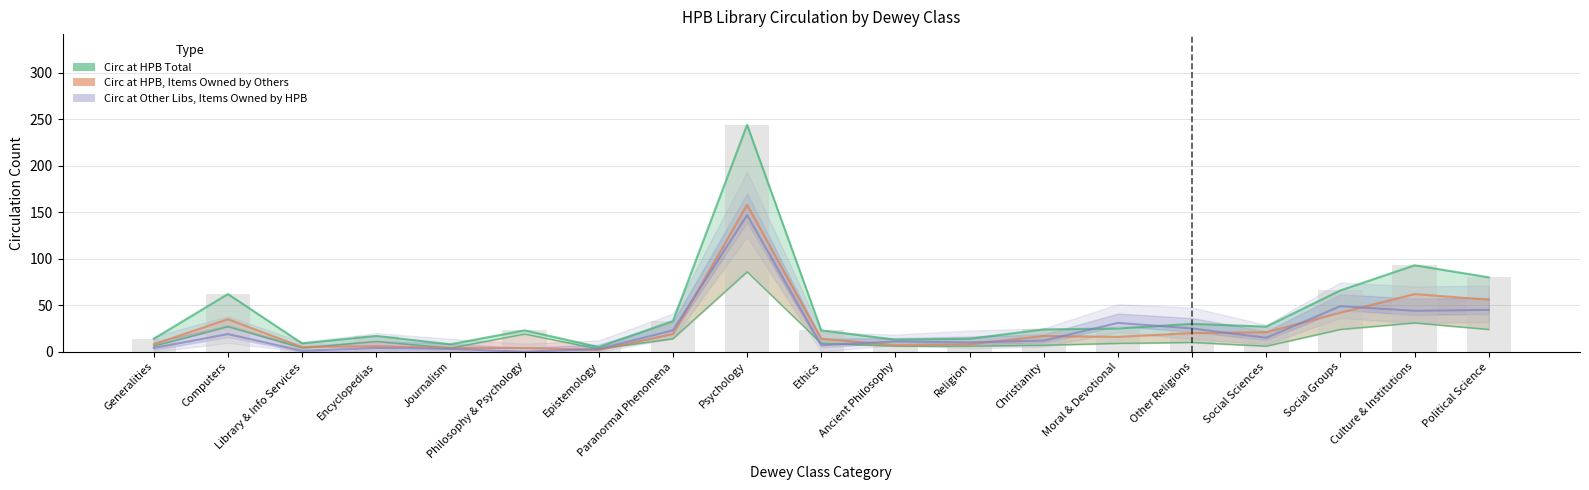

Reading left to right, extract all data points from this chart.

Circ at HPB Total: 14	62	9	17	8	23	5	33	244	23	13	14	24	25	30	27	66	93	80
Circ at HPB, Items Owned by Others: 8	35	5	6	4	4	2	19	158	14	7	8	17	16	20	21	42	62	56
Circ at Other Libs, Items Owned by HPB: 4	19	1	4	3	0	3	23	147	7	11	10	12	31	25	15	49	44	45